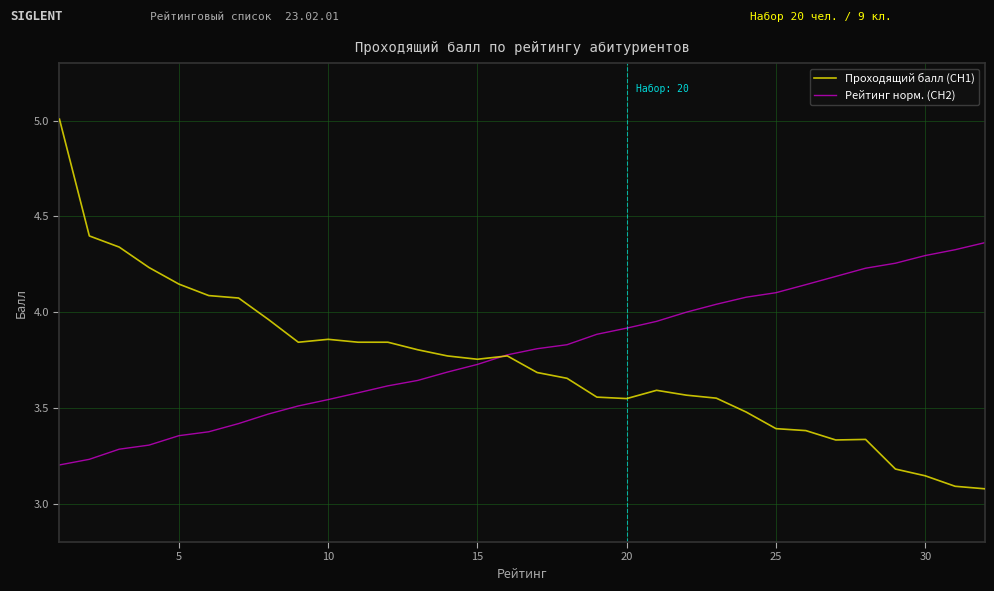

What is the greatest value displayed?

5.0